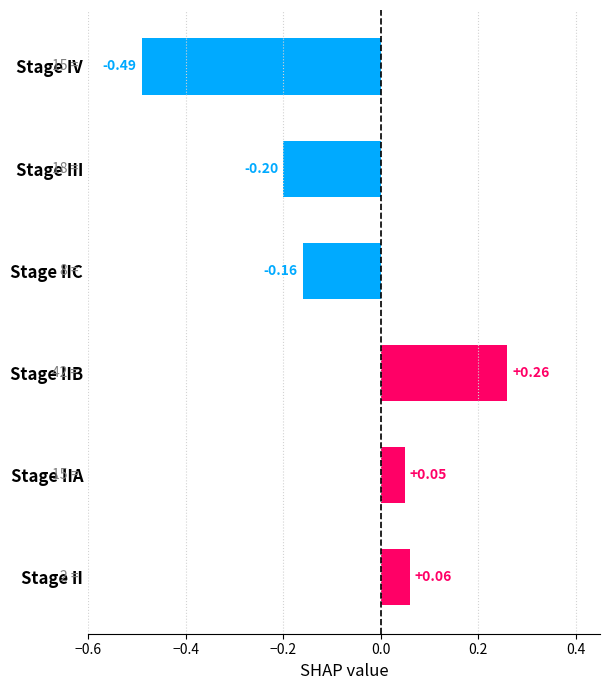

List the labels in order of value, smallest first.

Stage IV, Stage III, Stage IIC, Stage IIA, Stage II, Stage IIB